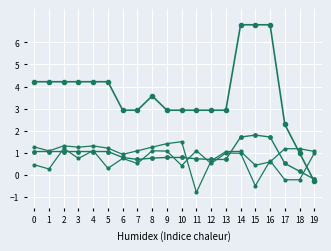

Between 14 and 10, which is larger?

14